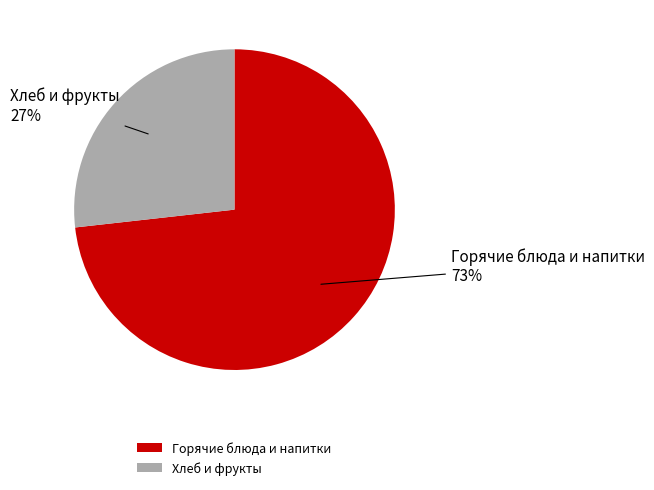

How many slices are in this pie chart?

2